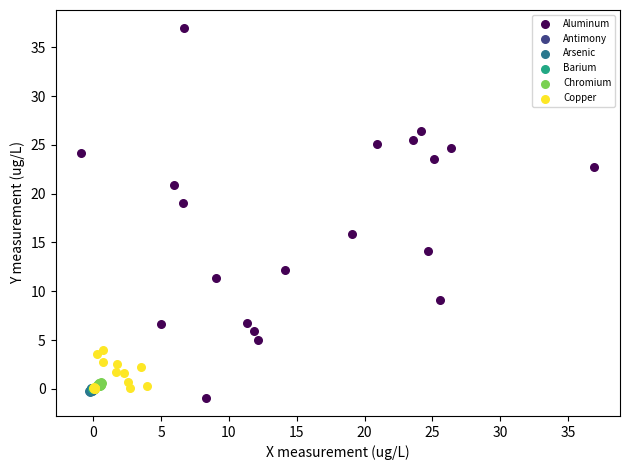

Which series has the widest spread of Y values?

Aluminum